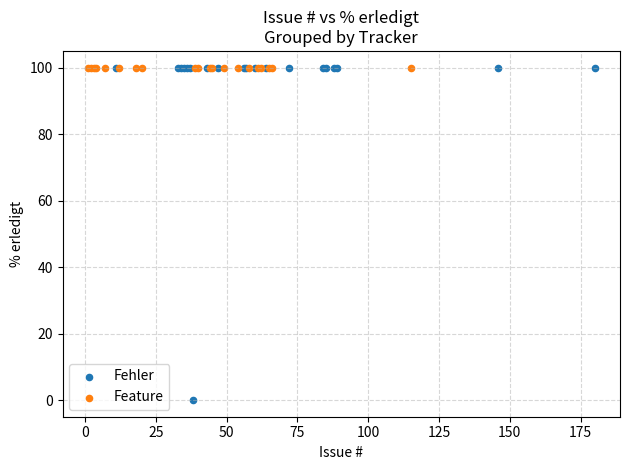

Which series reaches the minimum Y coordinate?

Fehler